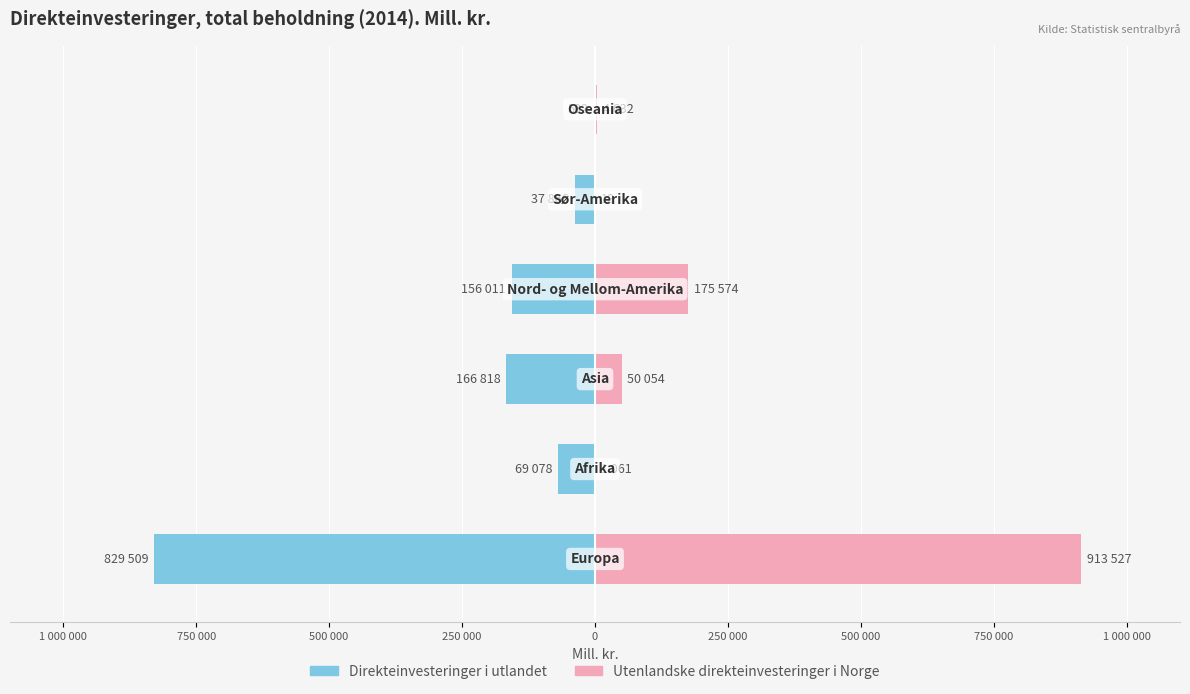

The value of Utenlandske direkteinvesteringer i Norge at 750 000 is 1061. True or false?

True